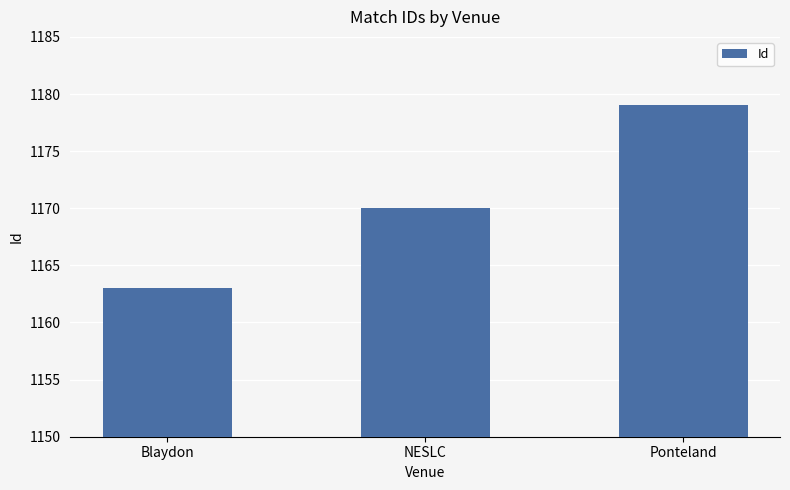

Where is the data nearest to the value 1171?

NESLC